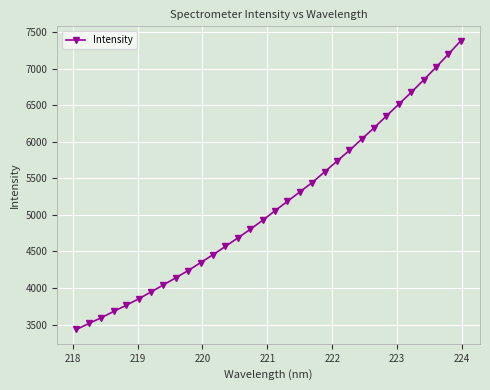

What is the value of the 19th point from the left?

5312.0